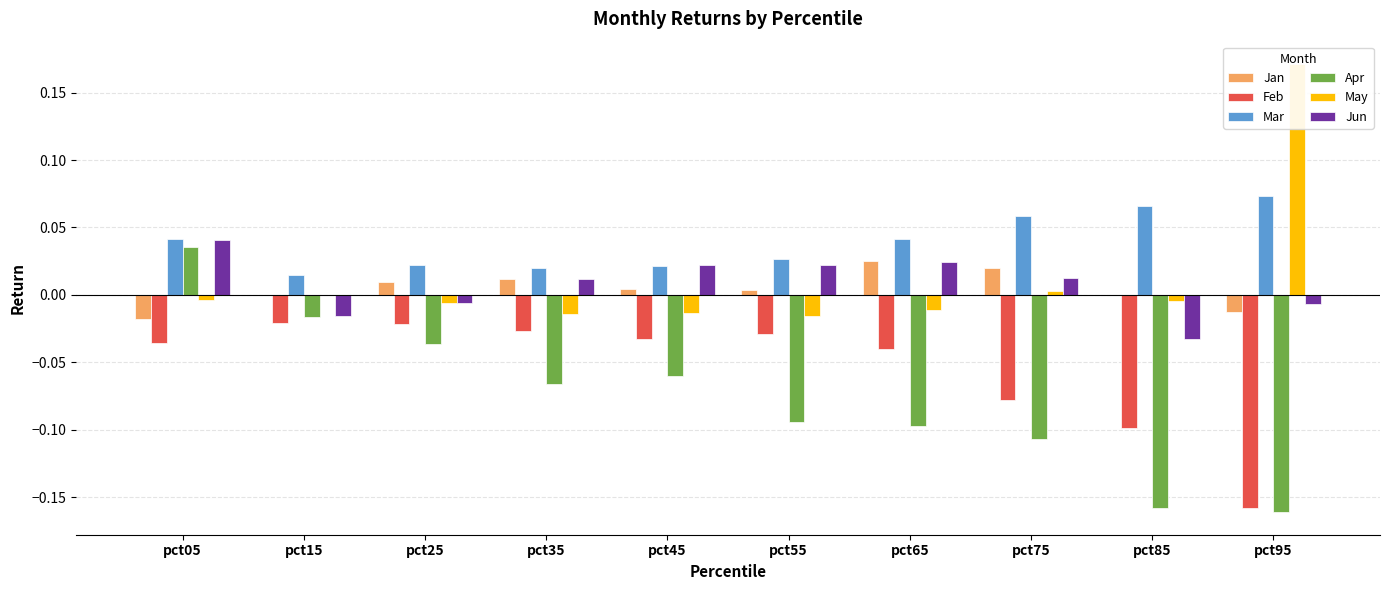

Which series has the widest spread of values?

Apr